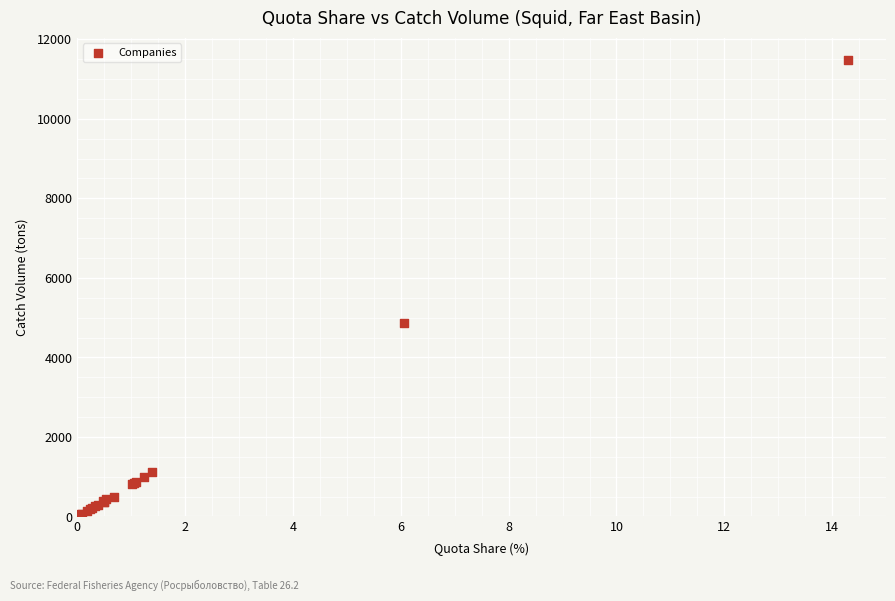

What Y value in the scatter plot is closest to 5757?

4865.0